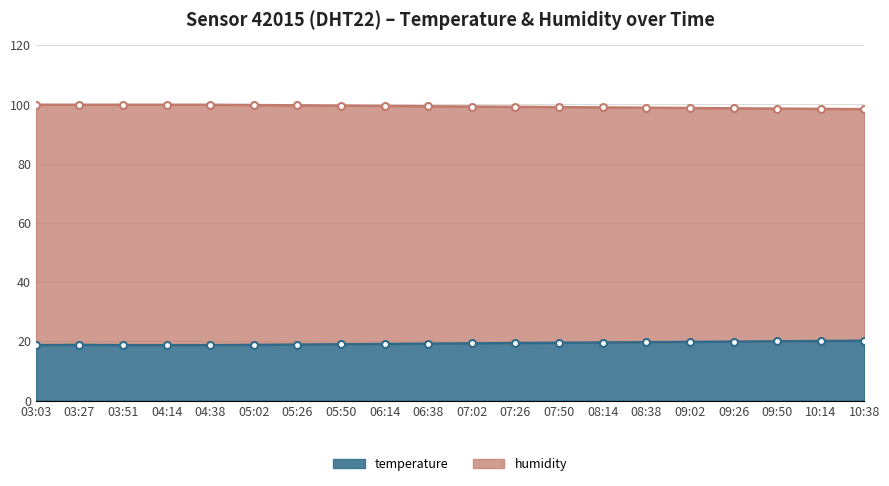

What position from the right is 03:03?

20